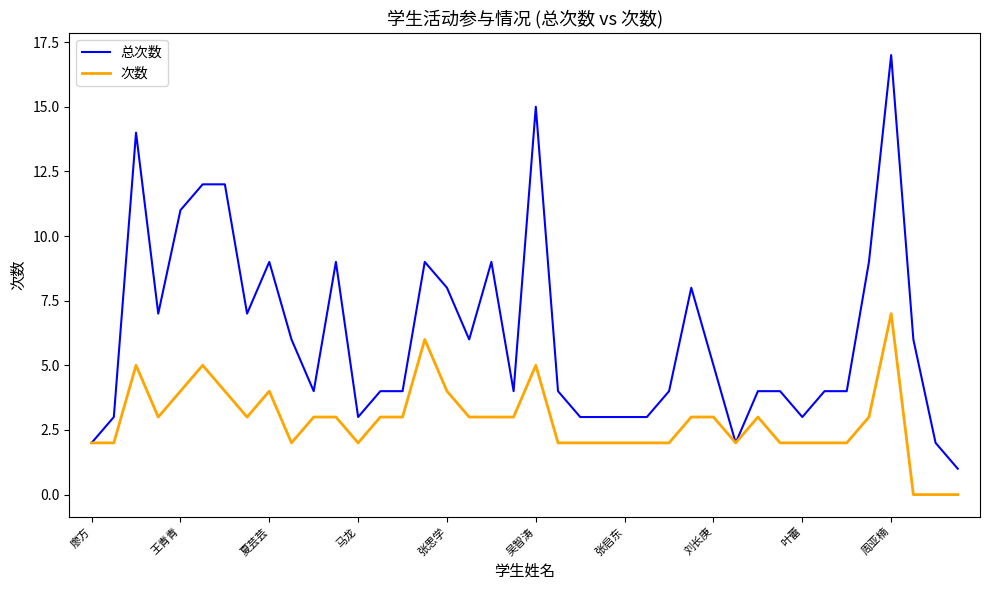

List the series in order of their peak value, lowest first.

次数, 总次数